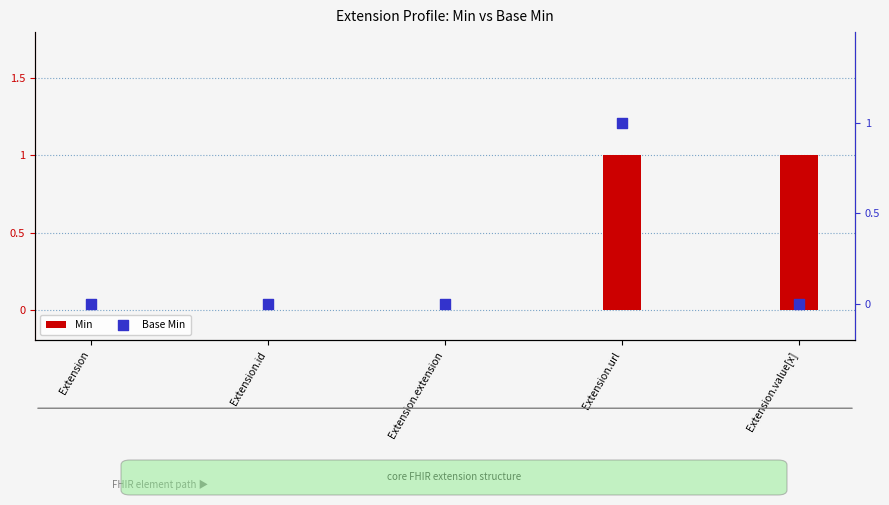

At how many categories does at least one series exceed 0?

2